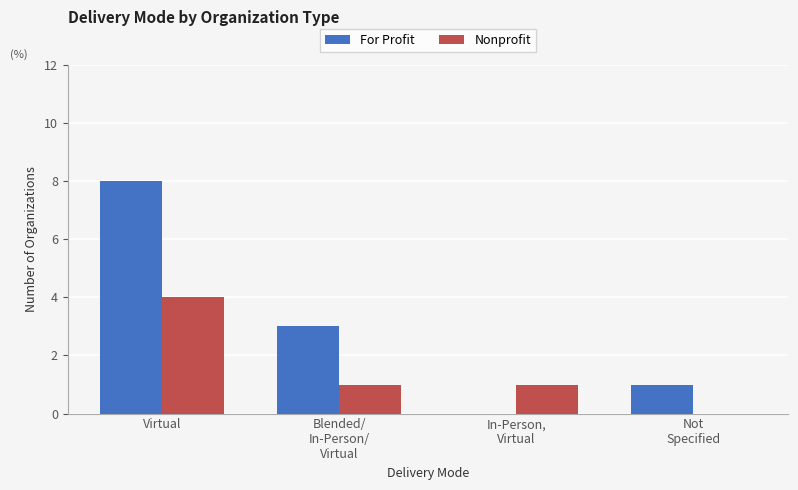

What value does the For Profit series have at Virtual?

8